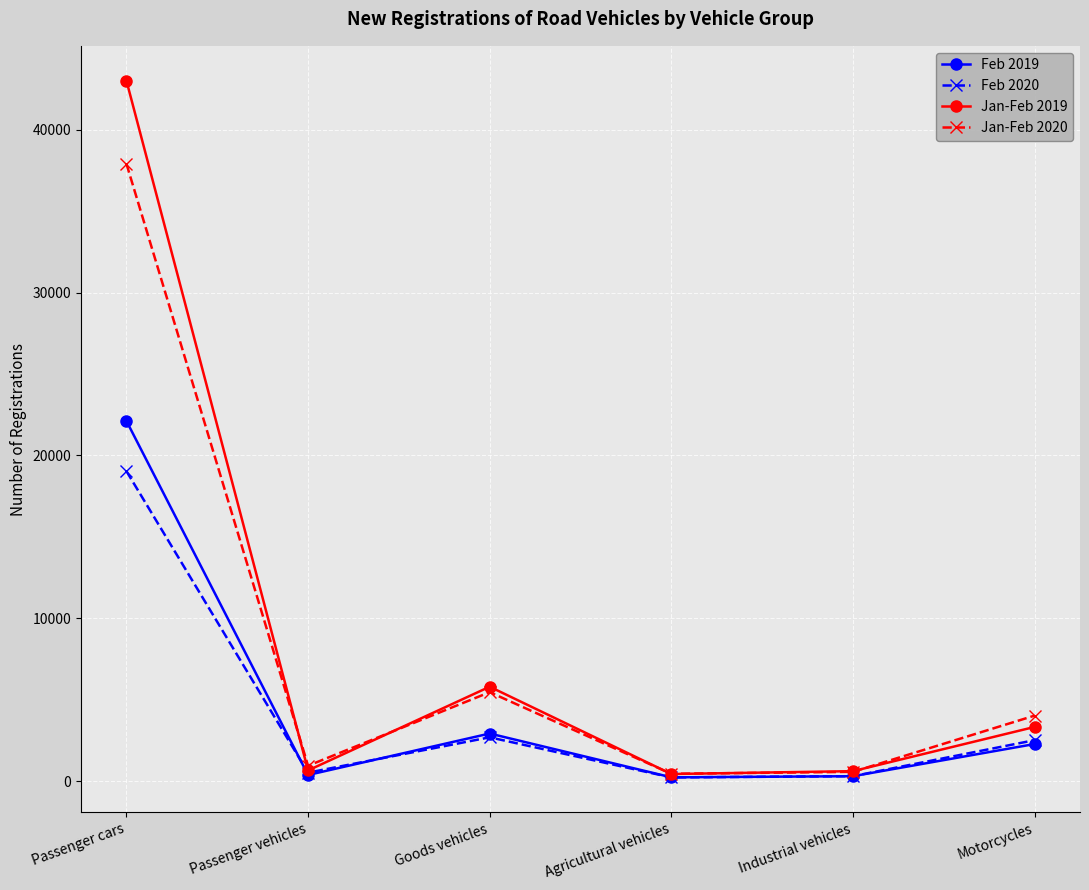

What is the minimum value for Feb 2019?

234